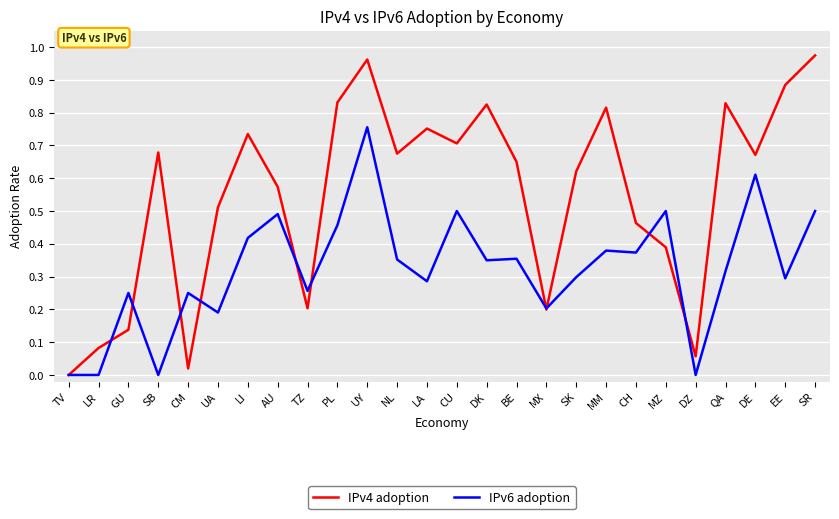

Between QA and SR, which series saw the biggest shift?

IPv6 adoption